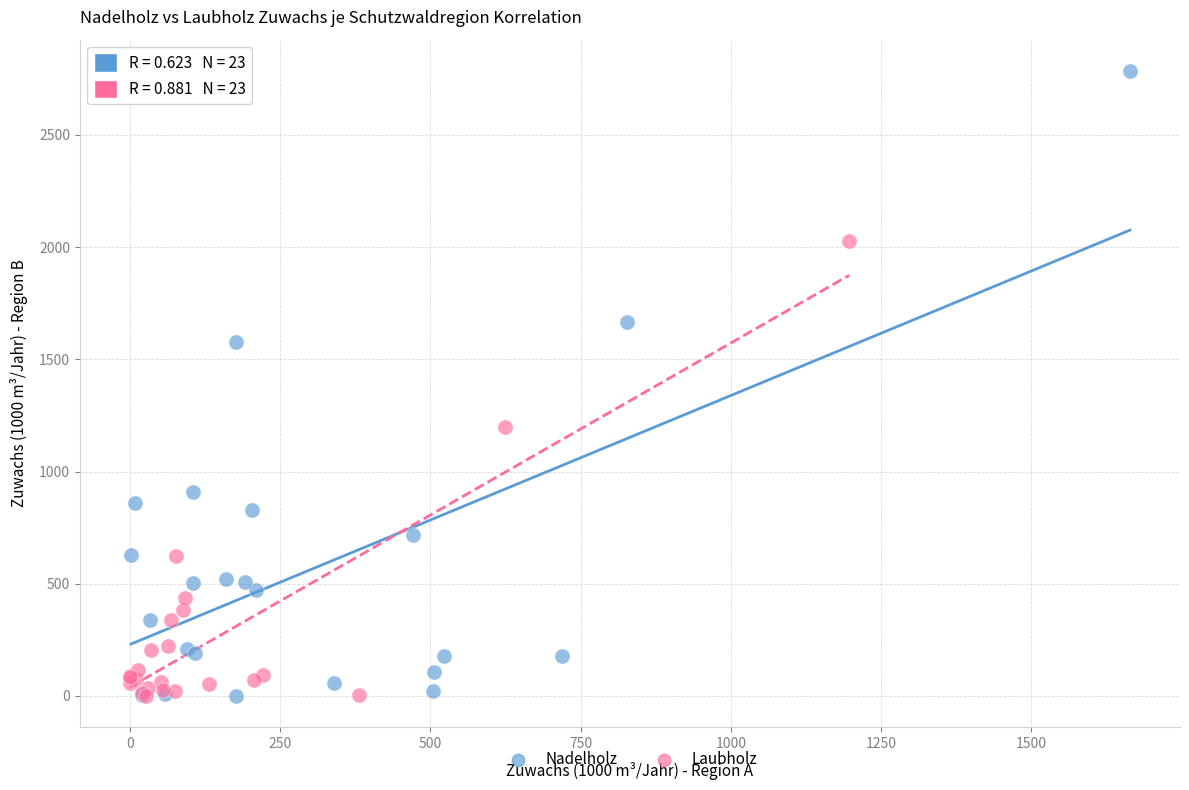

Which series contains the highest Y value?

Nadelholz